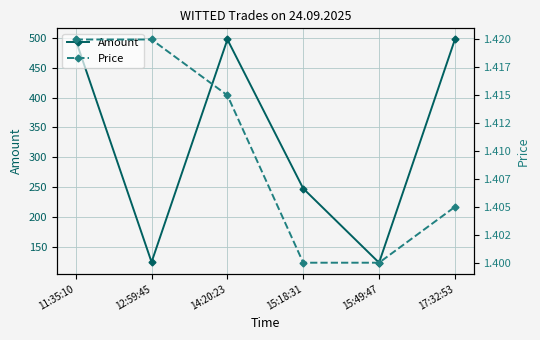

What is the maximum value shown in the chart?

497.0